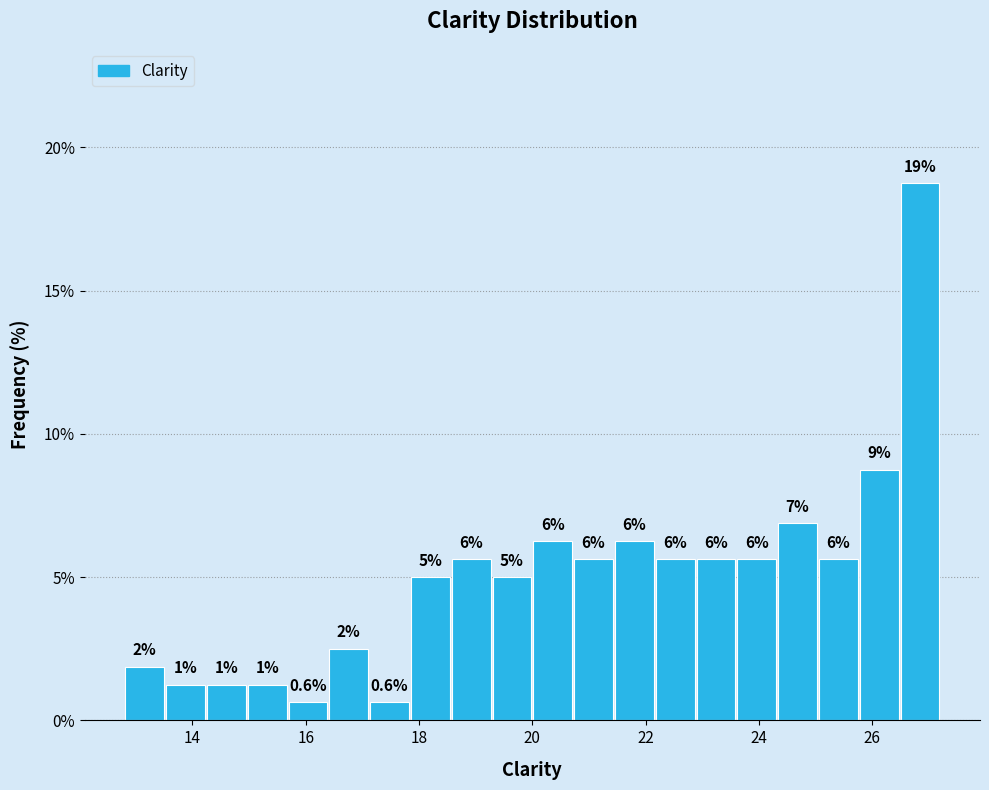

Around what value on the x-axis is the tallest bar? Give the approximate position of its centre, as read against the axis.

26.8